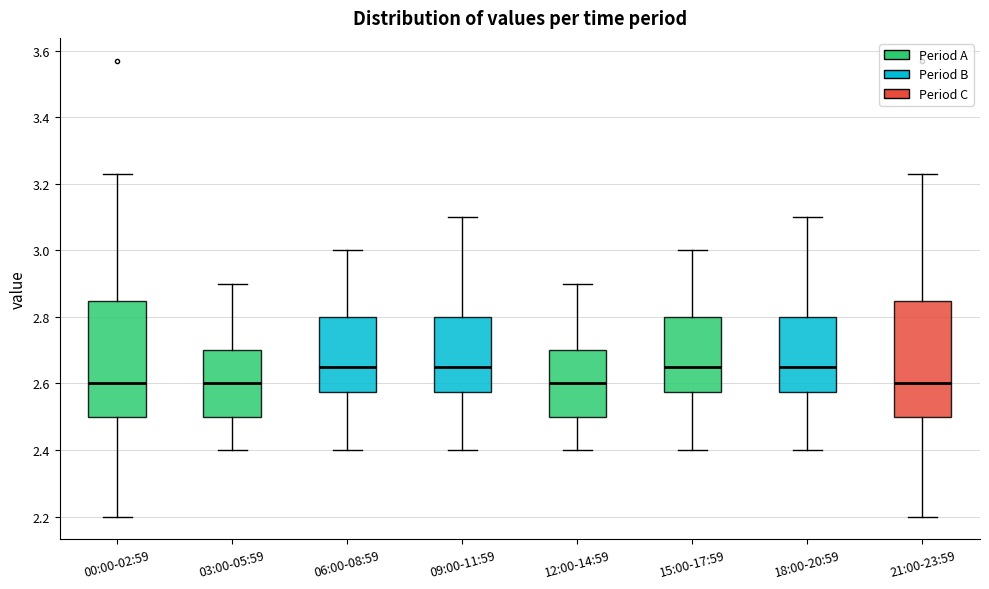

Reading left to right, read every box against the y-axis: the position of its median line, the range the box covers, and the ends of its whiskers. The values are not printed on the chart, so give them approximately, as read against the axis.

00:00-02:59: median 2.60, box 2.50 to 2.84, whiskers 2.20 to 3.24
03:00-05:59: median 2.60, box 2.50 to 2.70, whiskers 2.40 to 2.90
06:00-08:59: median 2.66, box 2.58 to 2.80, whiskers 2.40 to 3.00
09:00-11:59: median 2.66, box 2.58 to 2.80, whiskers 2.40 to 3.10
12:00-14:59: median 2.60, box 2.50 to 2.70, whiskers 2.40 to 2.90
15:00-17:59: median 2.66, box 2.58 to 2.80, whiskers 2.40 to 3.00
18:00-20:59: median 2.66, box 2.58 to 2.80, whiskers 2.40 to 3.10
21:00-23:59: median 2.60, box 2.50 to 2.84, whiskers 2.20 to 3.24